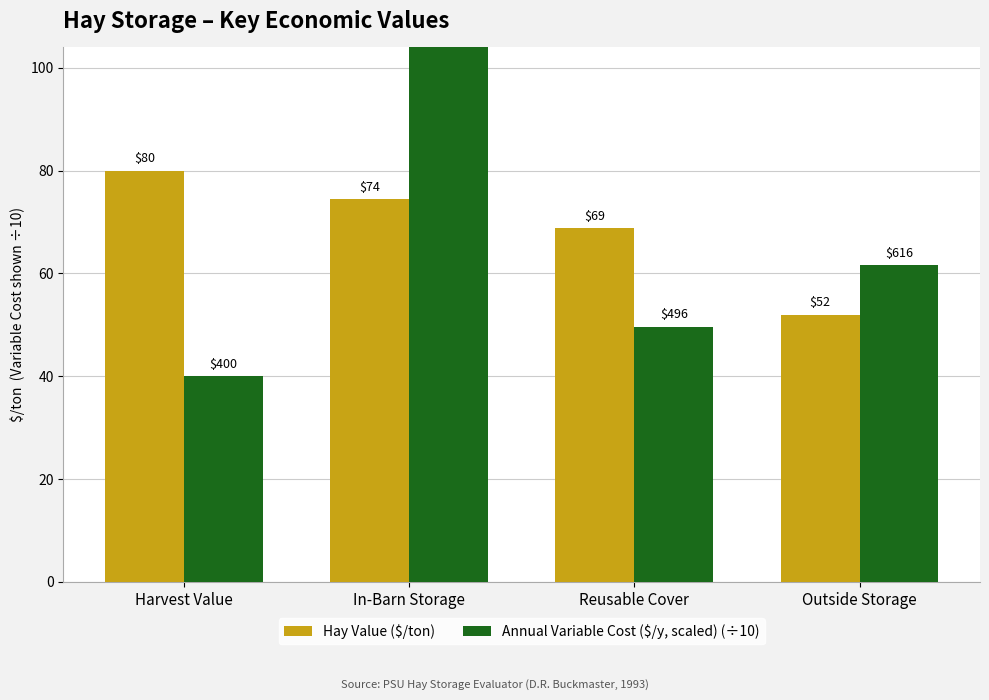

At which label is Hay Value ($/ton) closest to 66?

Reusable Cover